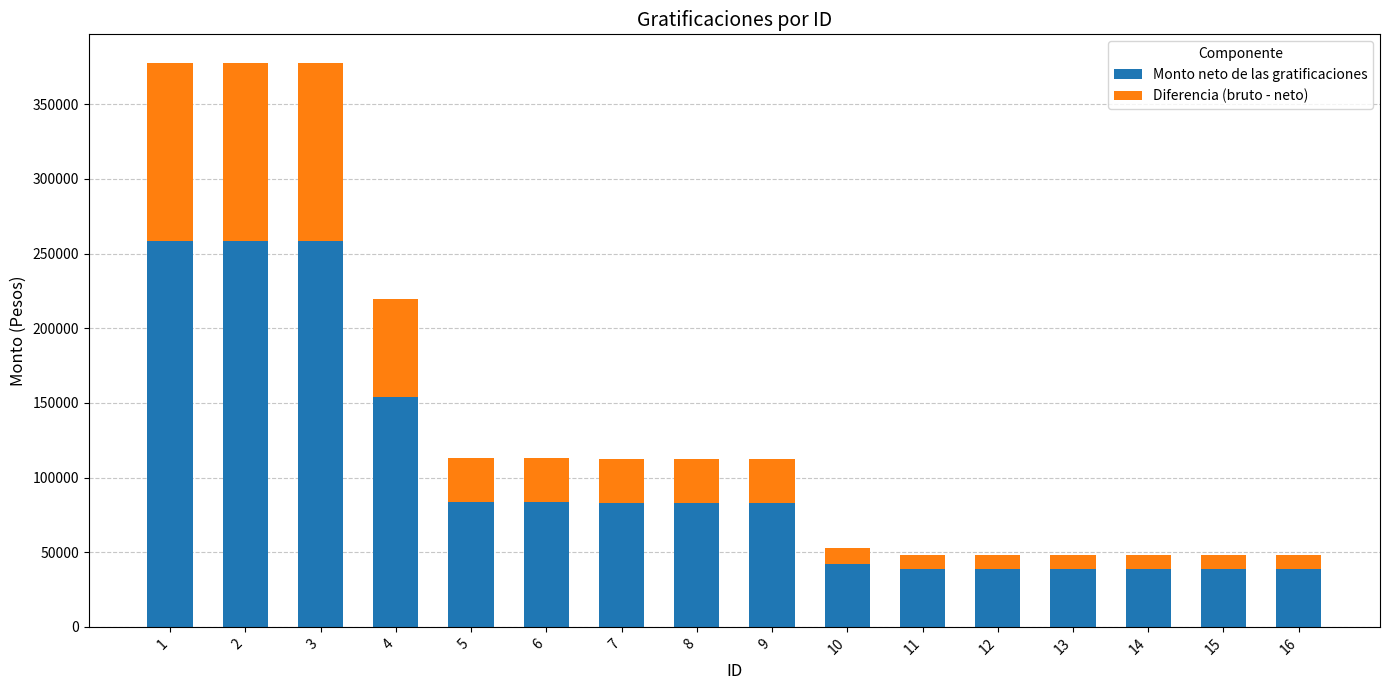

The value of Monto neto de las gratificaciones at 13 is 38999.8. True or false?

True